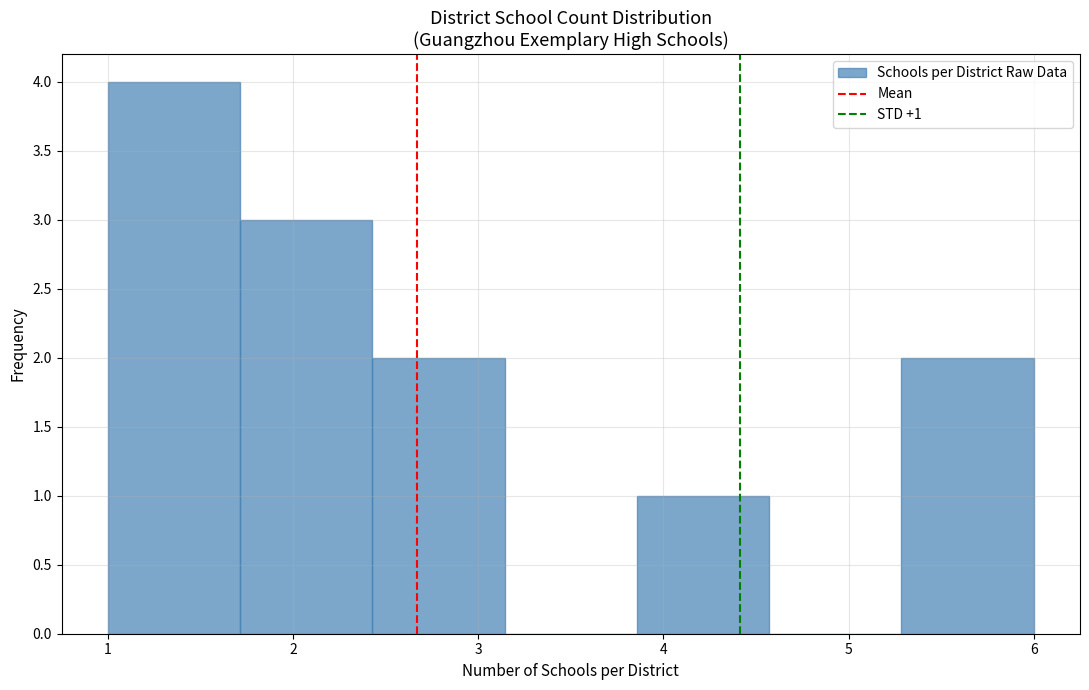

Over which range of the x-axis is the bar tallest?

1.0 to 1.7